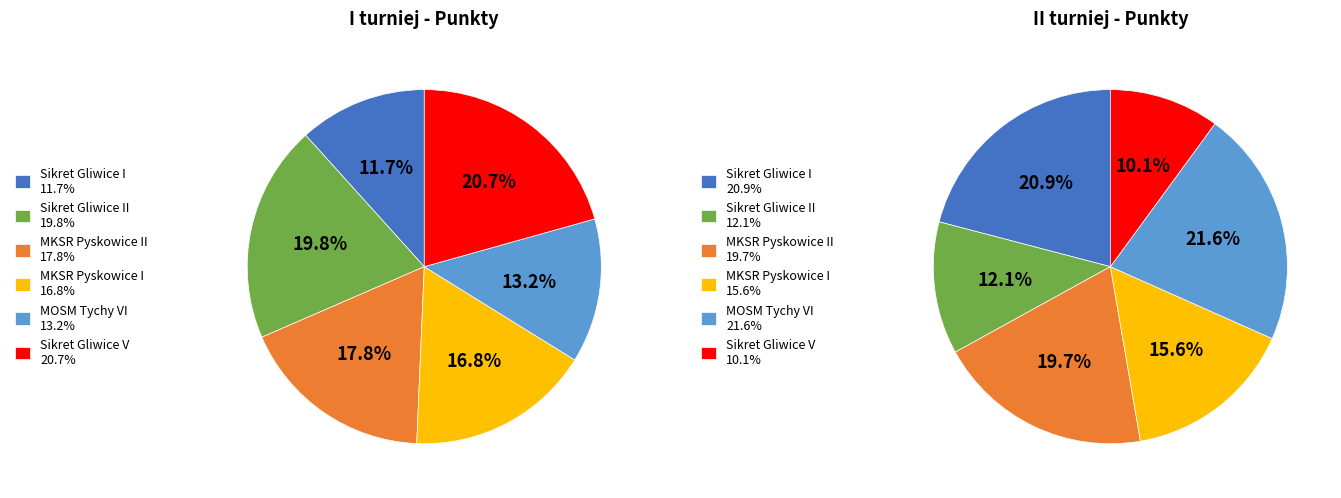

How many slices are in this pie chart?

6